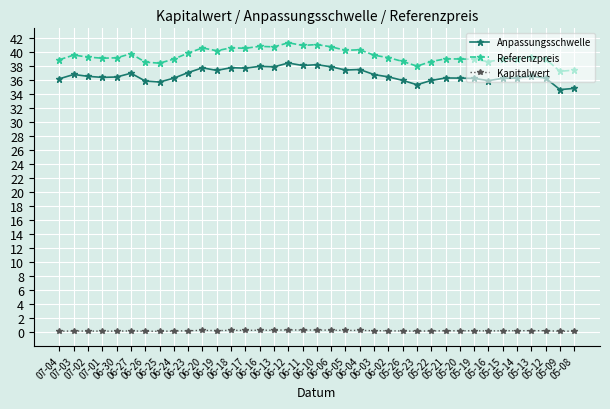

True or false: Anpassungsschwelle has more than 1 interior local peaks.

True